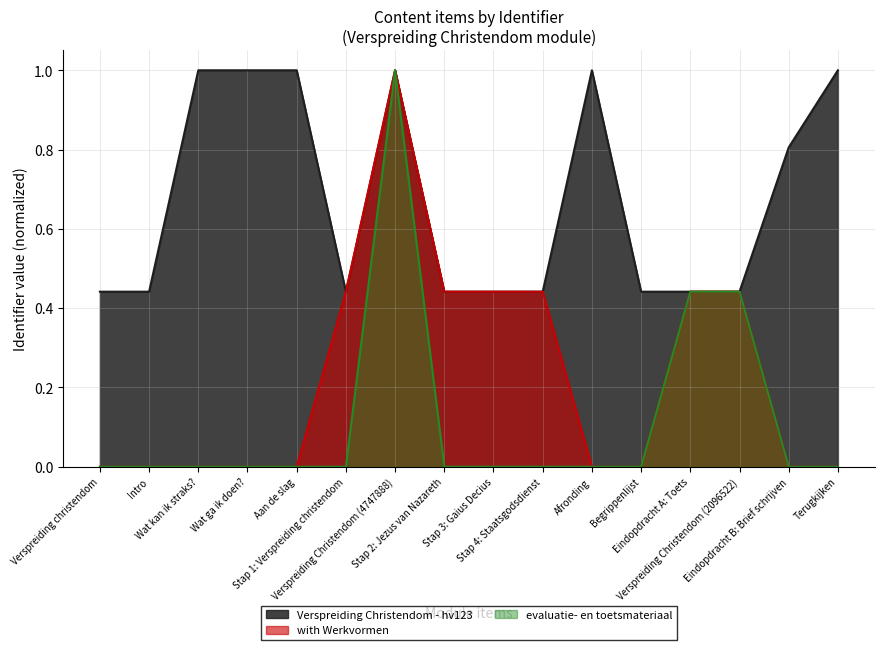

What is the label of the 1st point from the left?

Verspreiding christendom